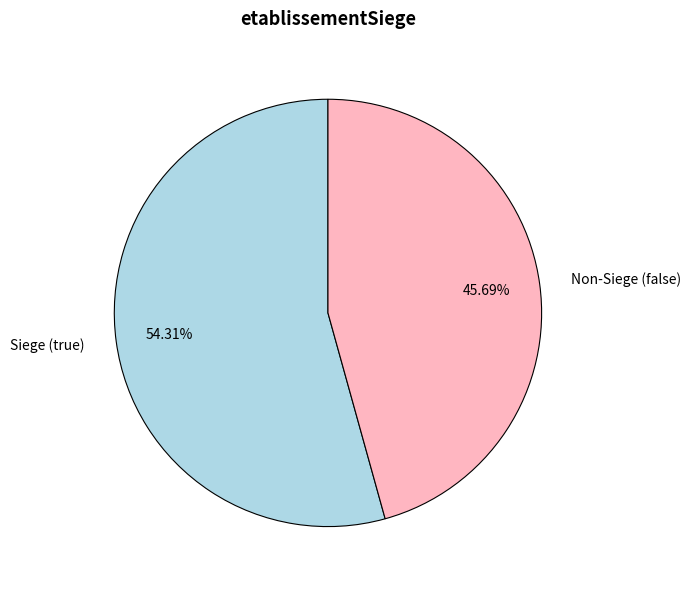

Rank the categories by value from lowest to highest.

Non-Siege (false), Siege (true)